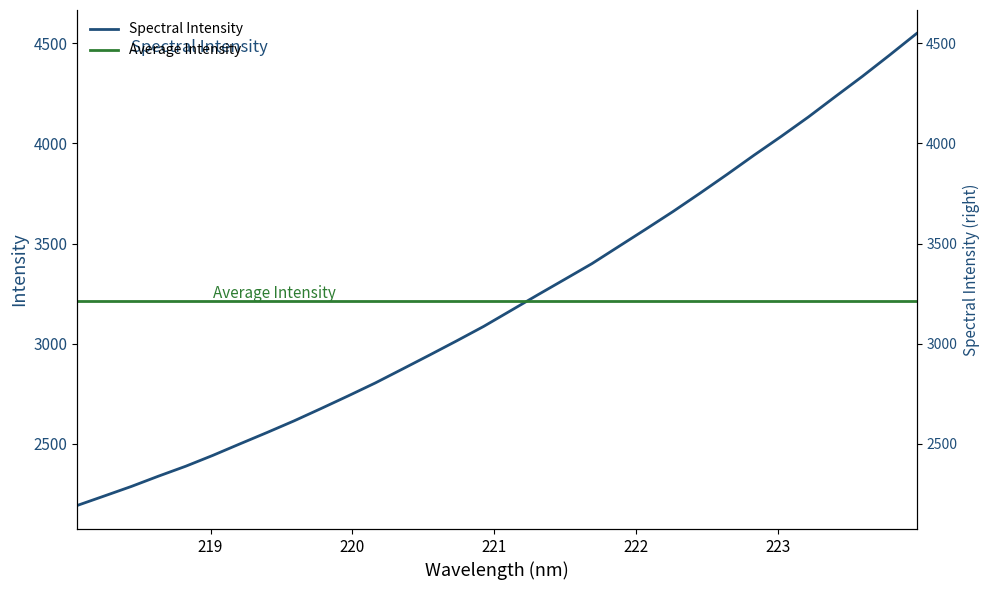

Reading left to right, transcribe all the data shown in this chart.

2191.8	2239.2	2286.9	2338.3	2387.6	2441.8	2499.2	2556.0	2614.2	2676.1	2739.2	2803.8	2873.0	2942.8	3013.6	3086.1	3164.9	3243.9	3321.6	3399.6	3486.3	3572.6	3660.3	3752.0	3845.9	3942.2	4035.7	4132.2	4234.4	4335.4	4441.0	4549.0